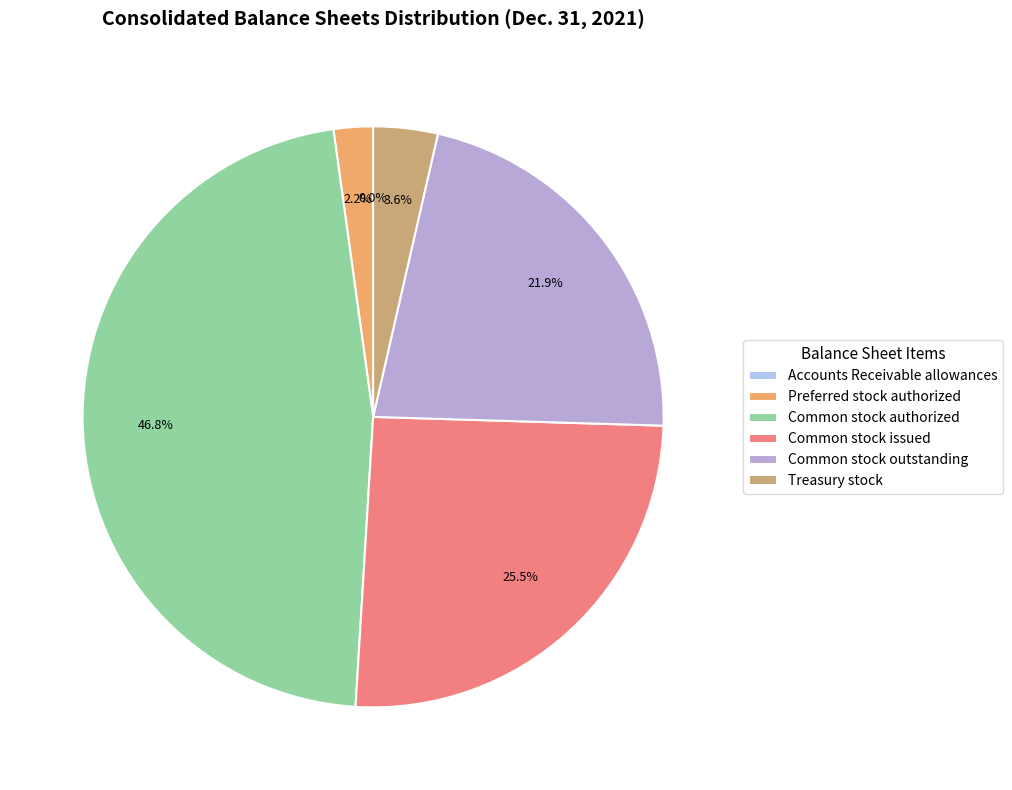

What is the smallest slice in the pie chart?

Accounts Receivable allowances